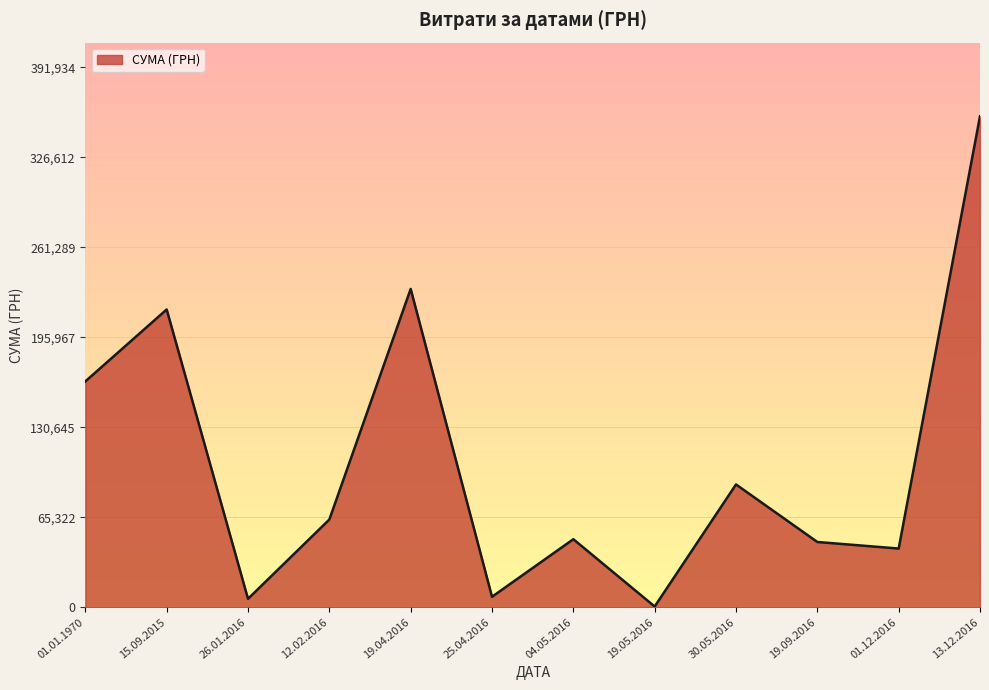

What is the ratio of the value at 13.12.2016 to the value at 30.05.2016?

4.0